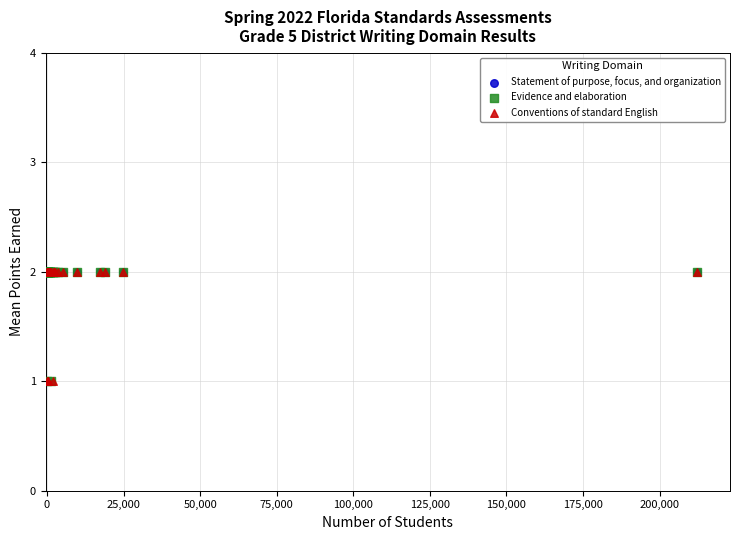

What are all the series names shown in the legend?

Statement of purpose, focus, and organization, Evidence and elaboration, Conventions of standard English